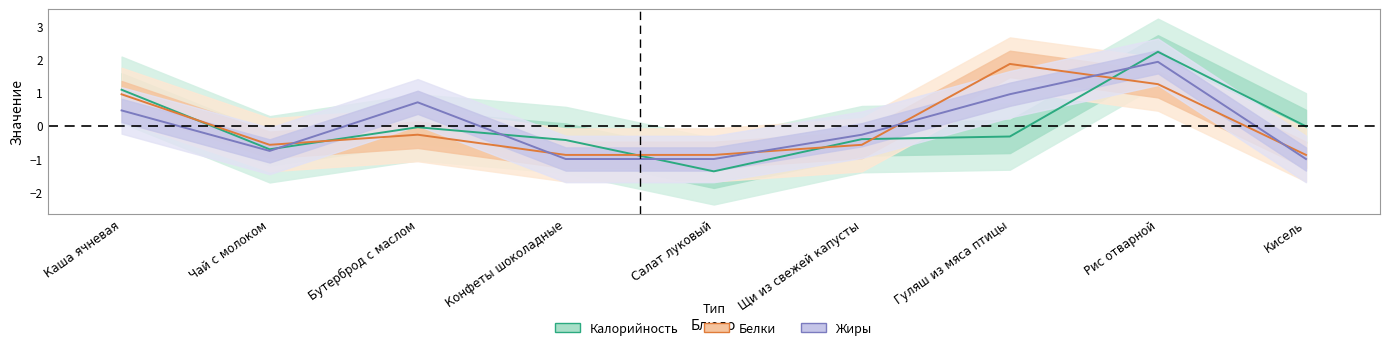

Which has a higher value, Щи из свежей капусты or Конфеты шоколадные?

Щи из свежей капусты